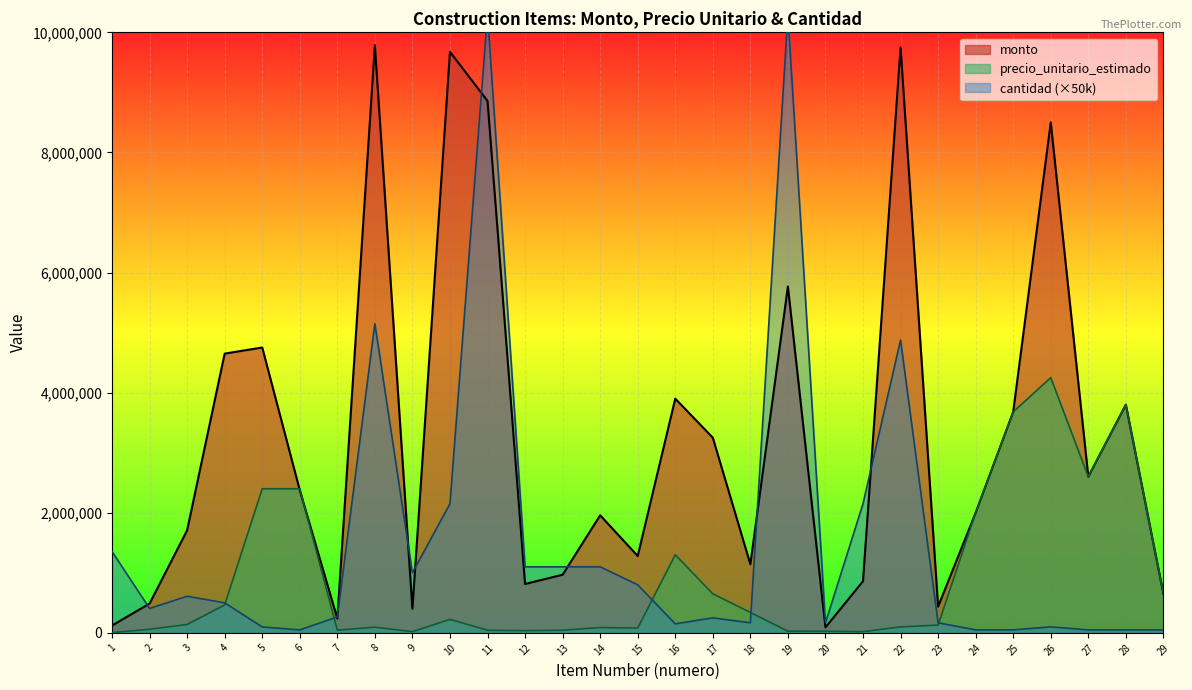

At which category is the sum across all series the highest?

11